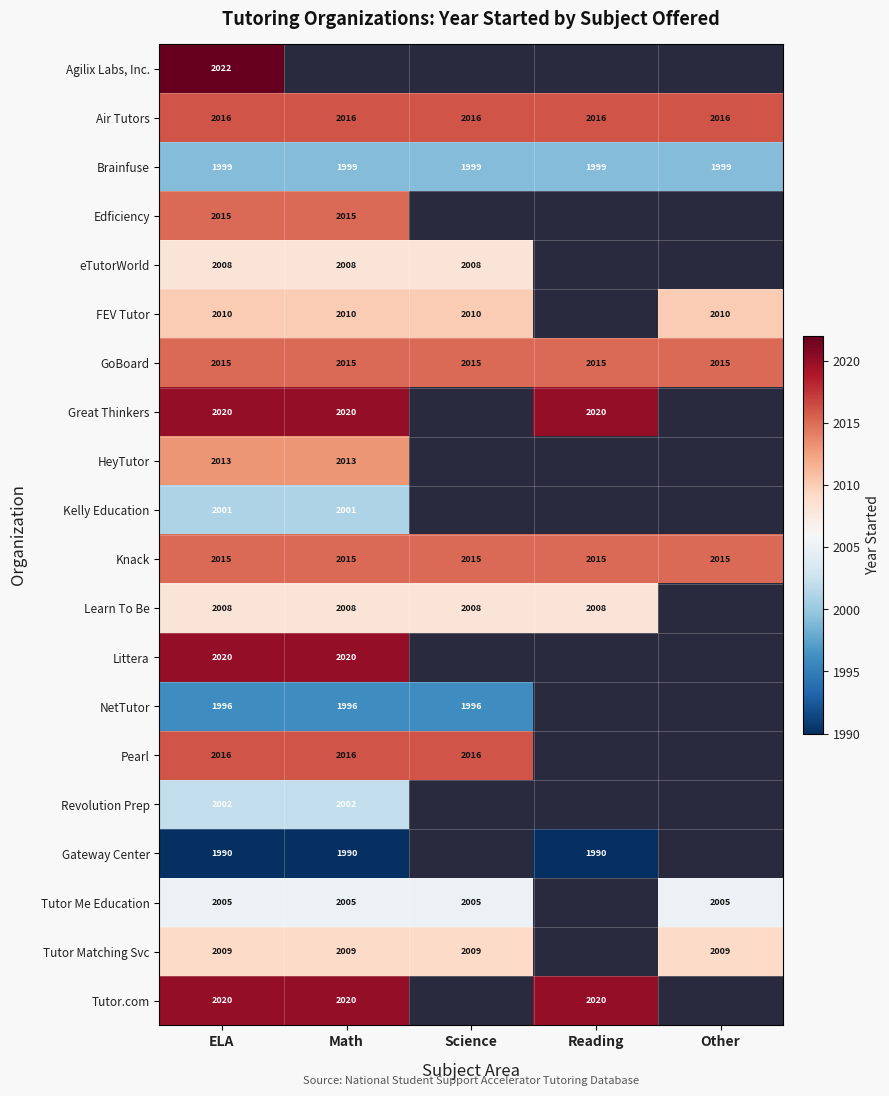

The value of HeyTutor at Math is 1340. True or false?

False